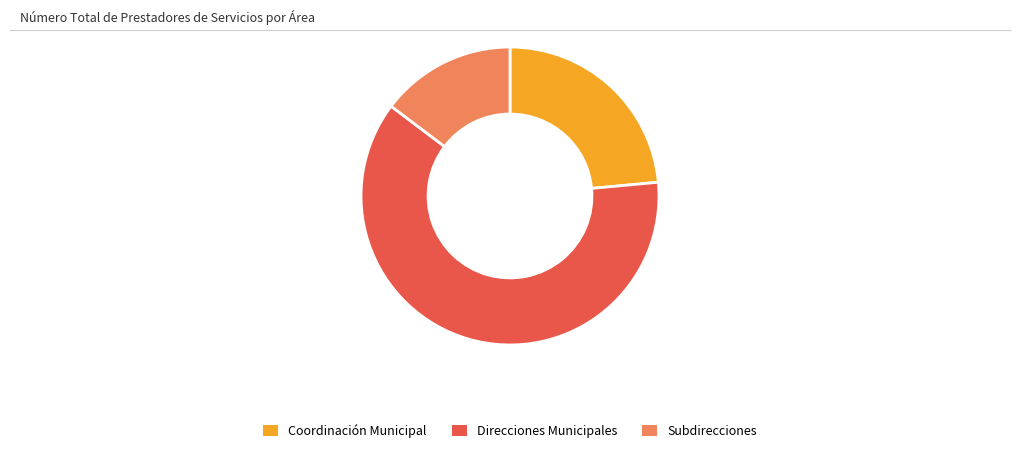

Rank the categories by value from lowest to highest.

Subdirecciones, Coordinación Municipal, Direcciones Municipales